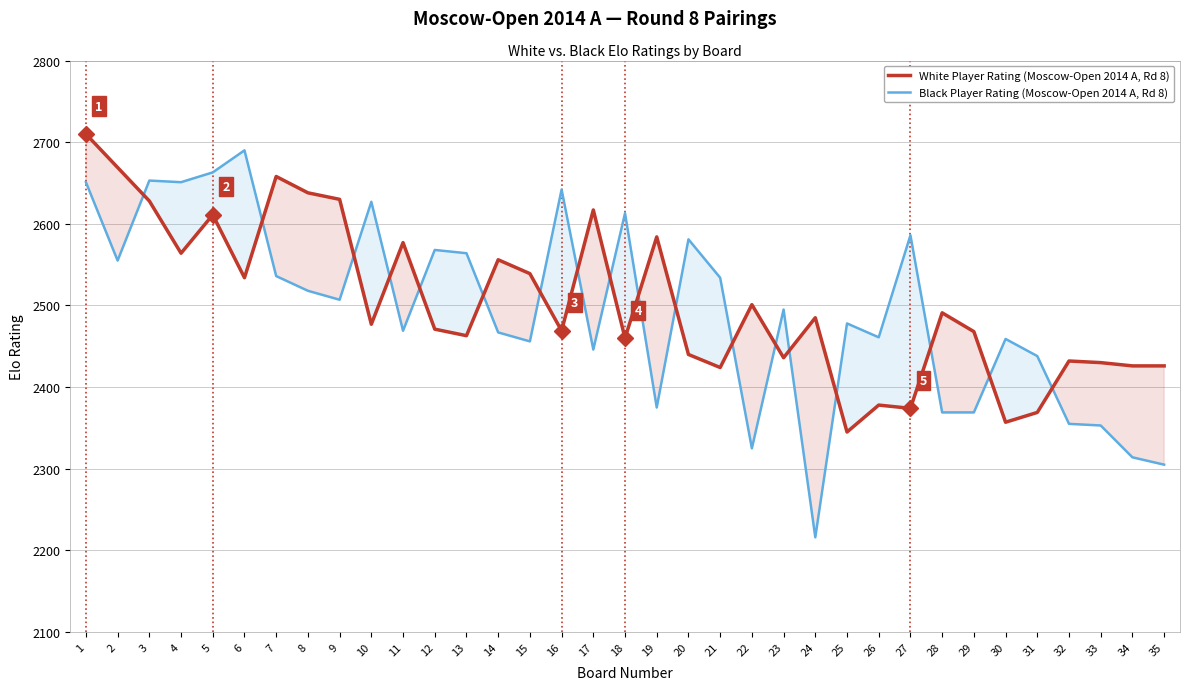

Between 7 and 9, which series saw the biggest shift?

Black Player Rating